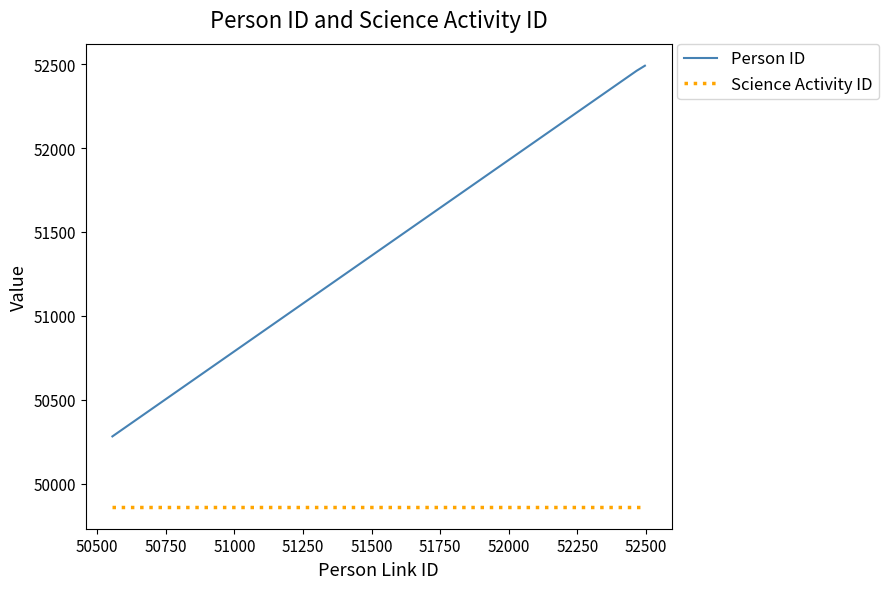

What is the smallest value displayed?

49862